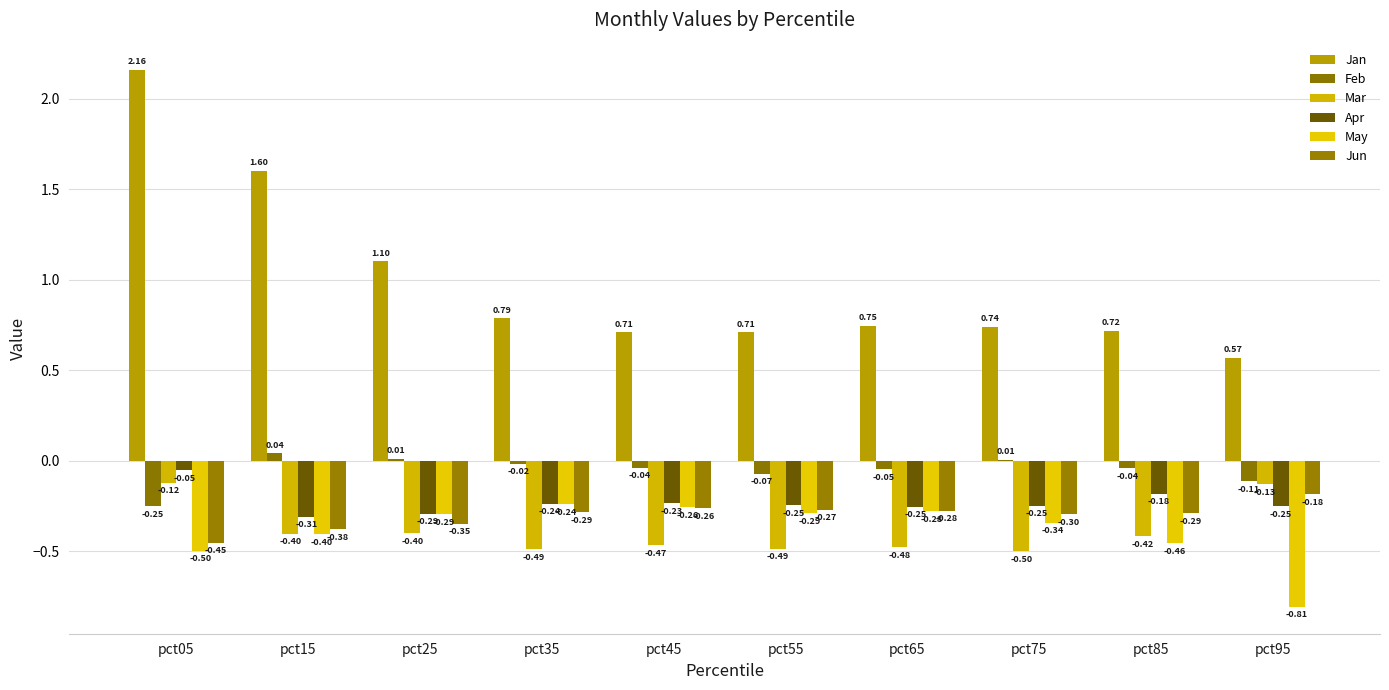

Which label corresponds to the smallest value in the chart?

pct95